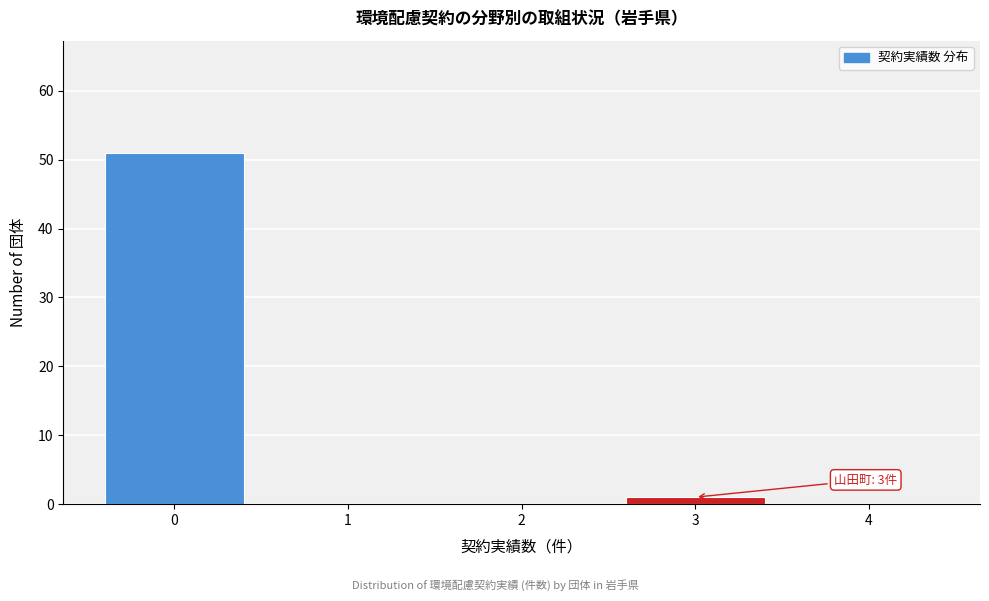

Over which range of the x-axis is the bar tallest?

-0.5 to 0.5